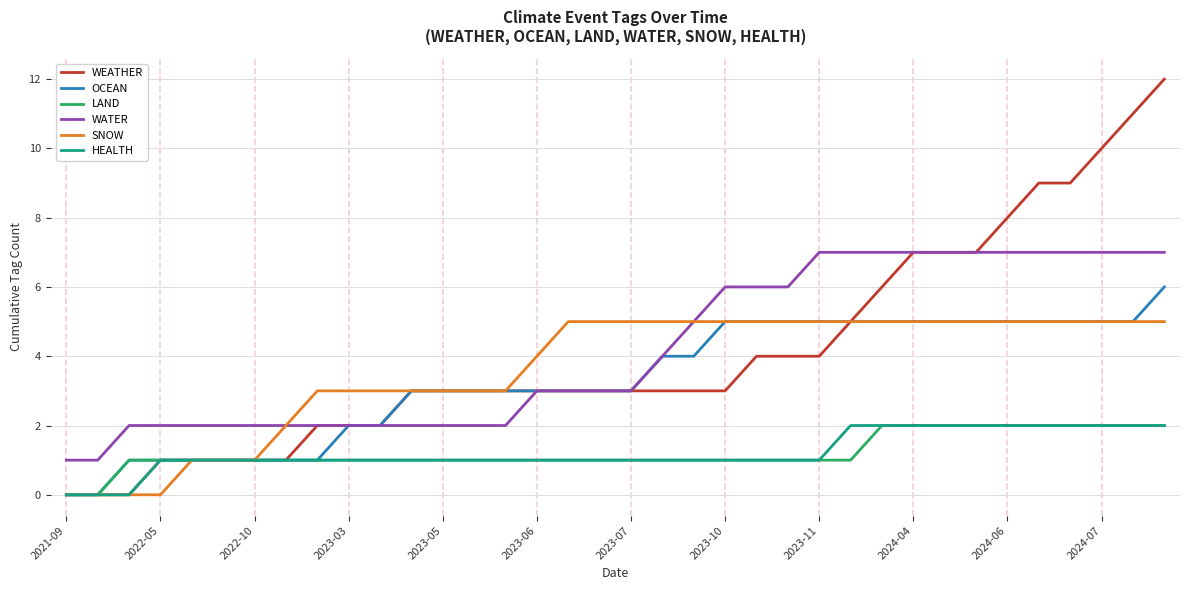

What is the greatest value displayed?

12